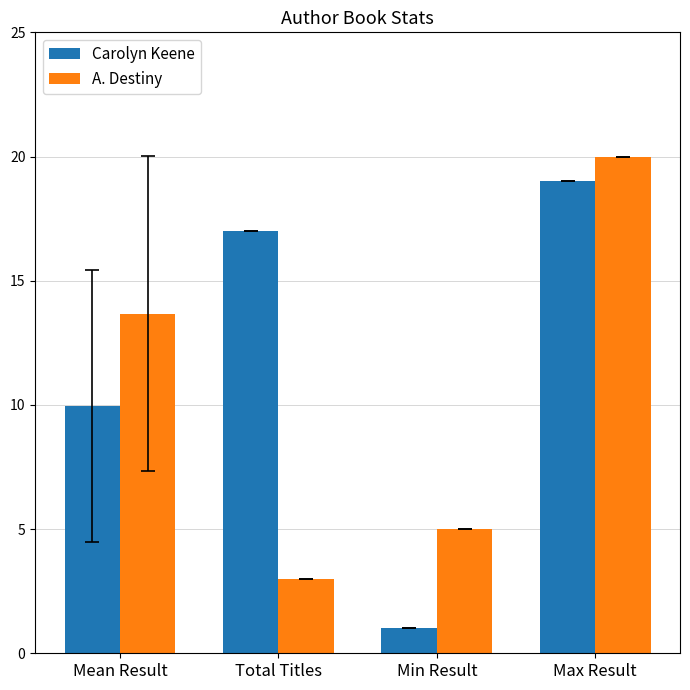

Is it true that Carolyn Keene equals 1.0 at Min Result?

True